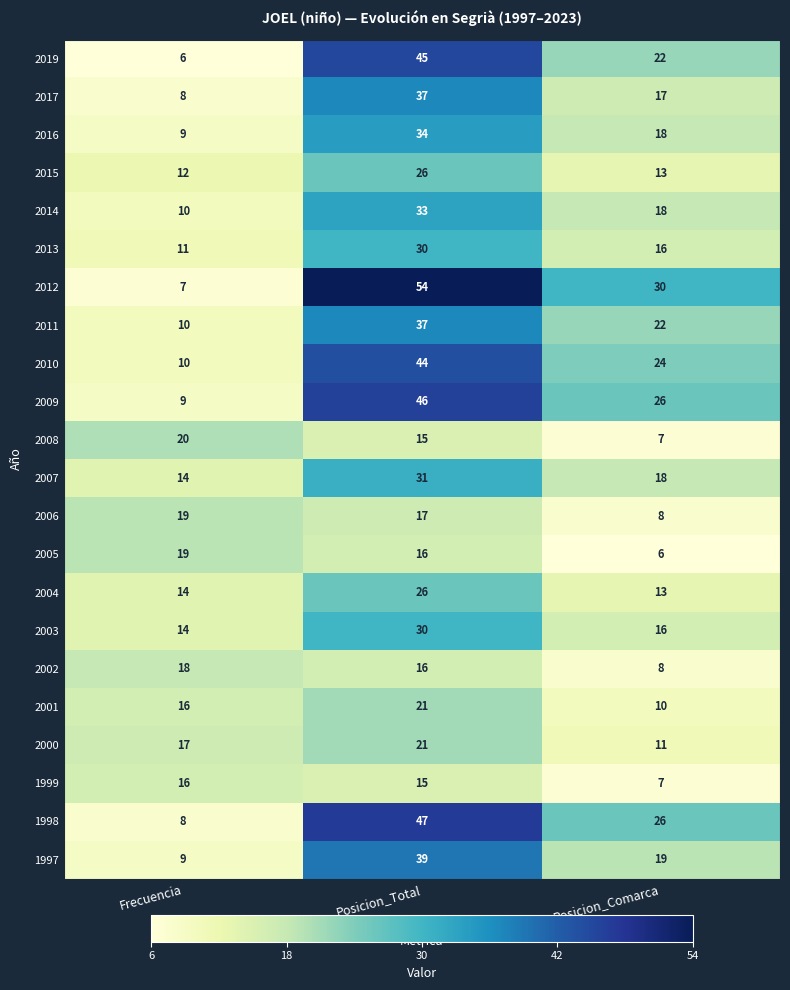

Count the 2008 values in the range 7 to 20.

3